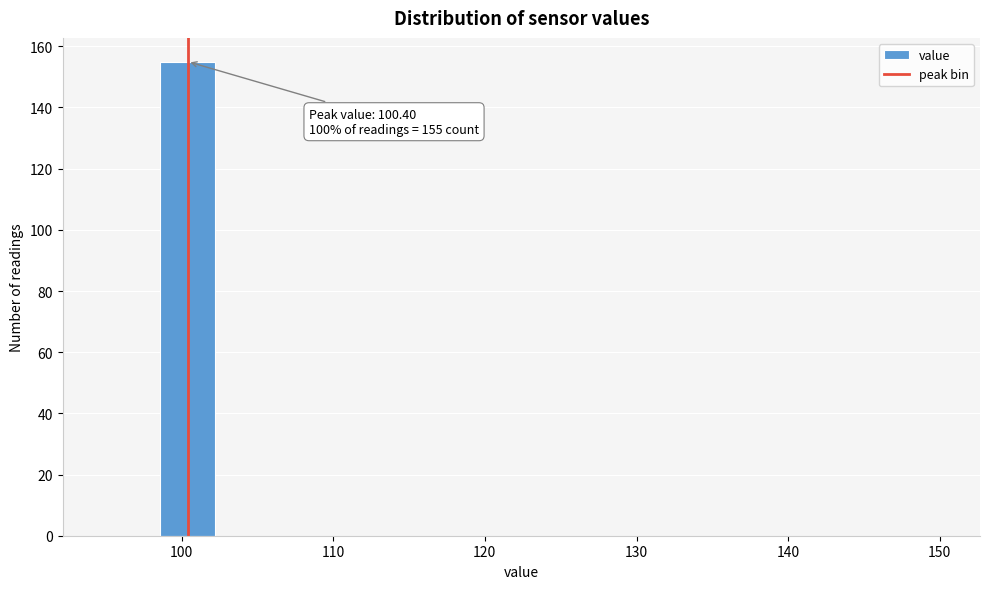

Around what value on the x-axis is the tallest bar? Give the approximate position of its centre, as read against the axis.

100